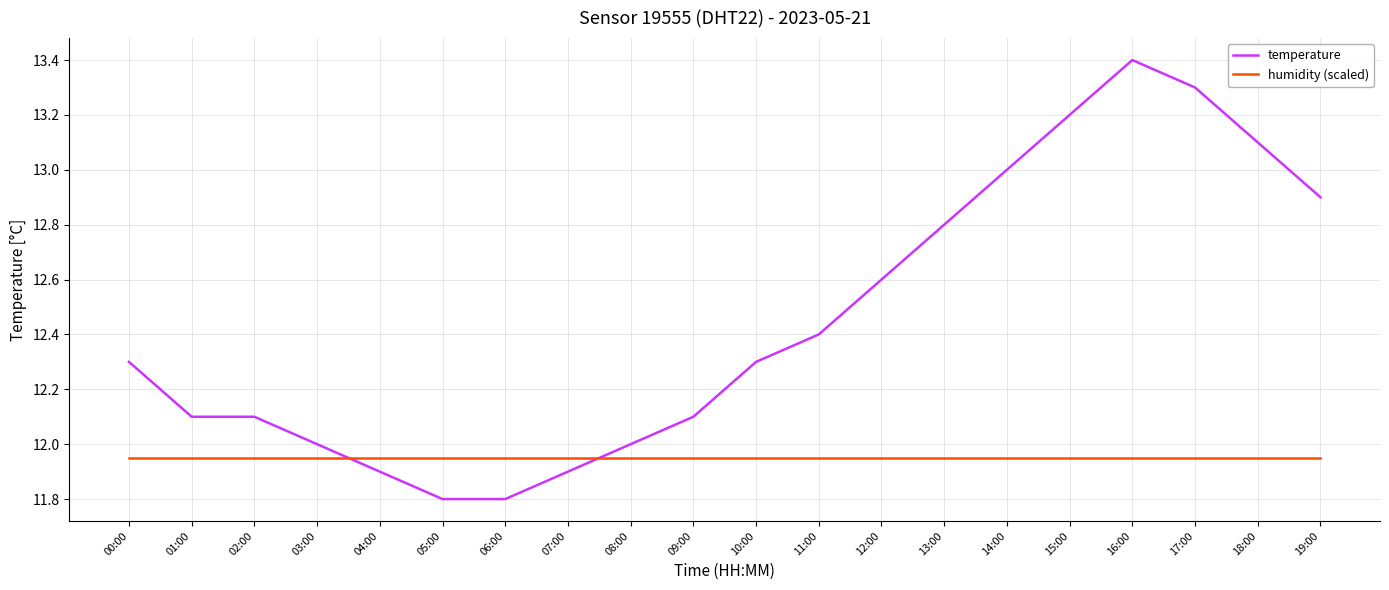

What is the smallest value displayed?

11.8